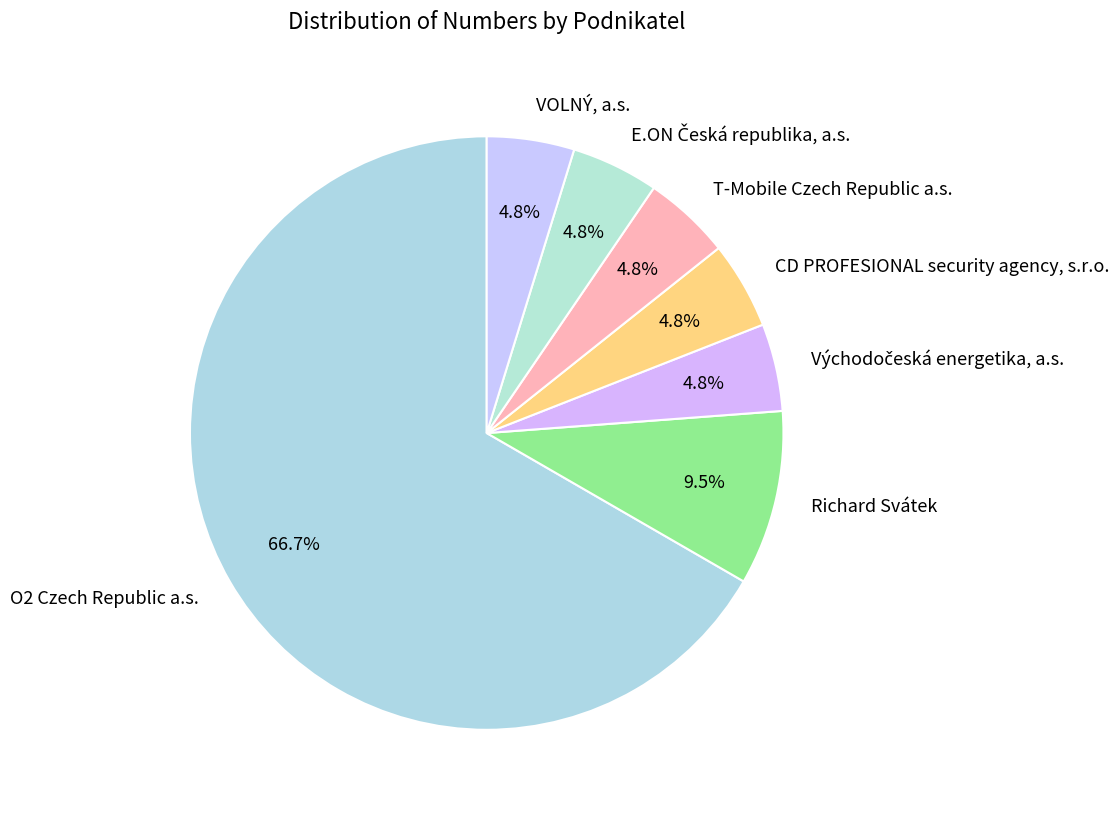

Which category has the biggest portion of the pie?

O2 Czech Republic a.s.